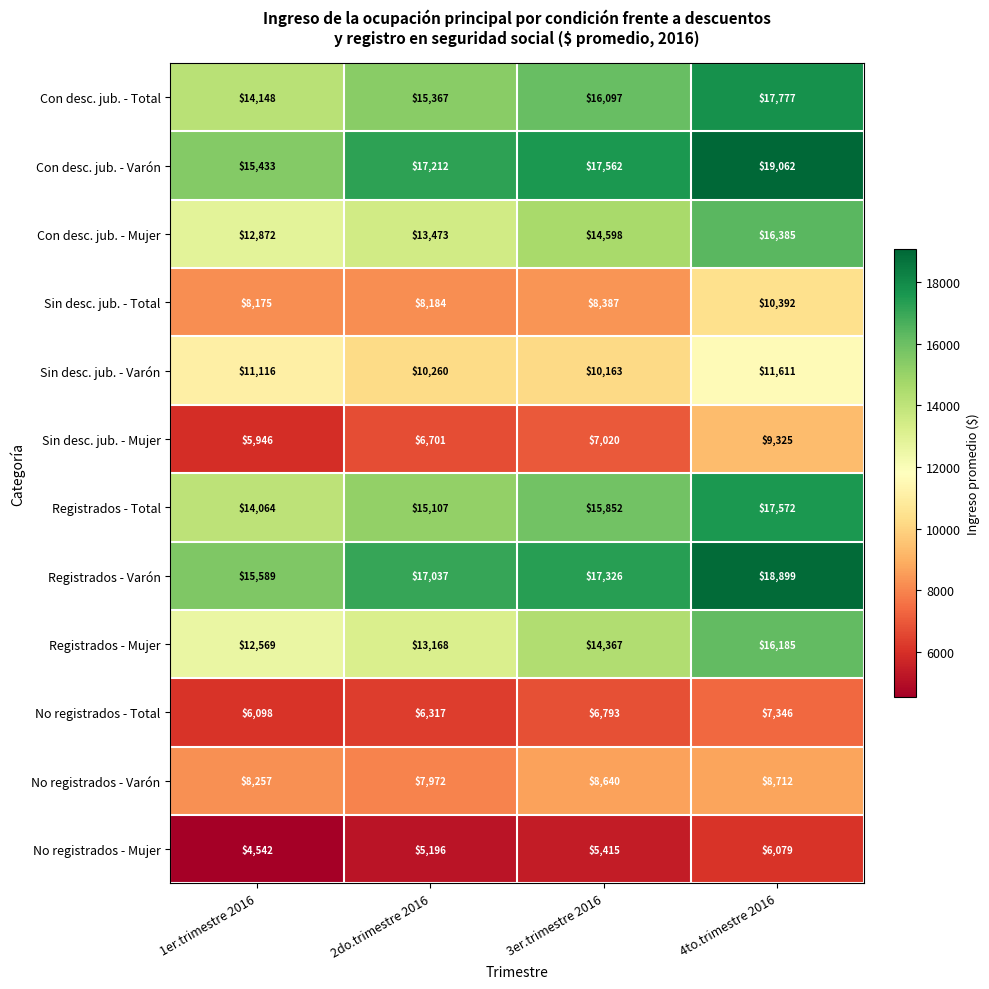

Where is Sin desc. jub. - Total nearest to the value 9283?

3er.trimestre 2016